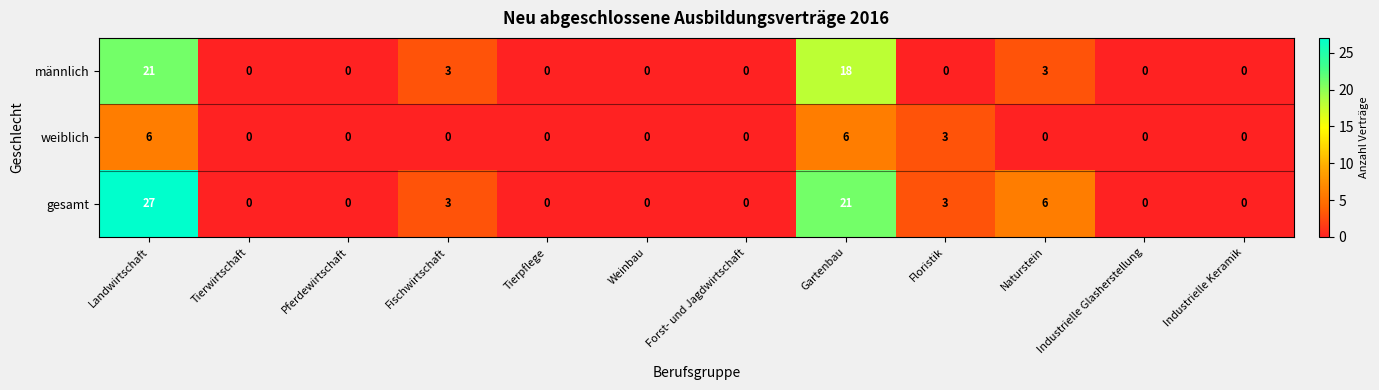

What is the difference between the second highest and second lowest values in the männlich series?

18